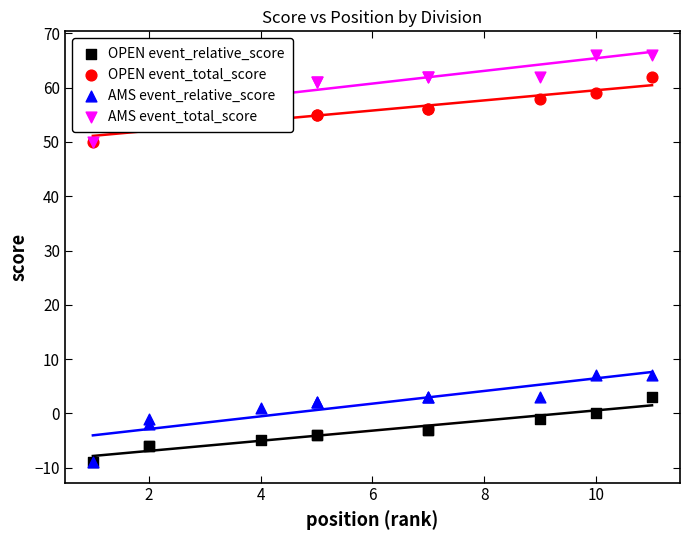

Which series contains the highest Y value?

AMS event_total_score